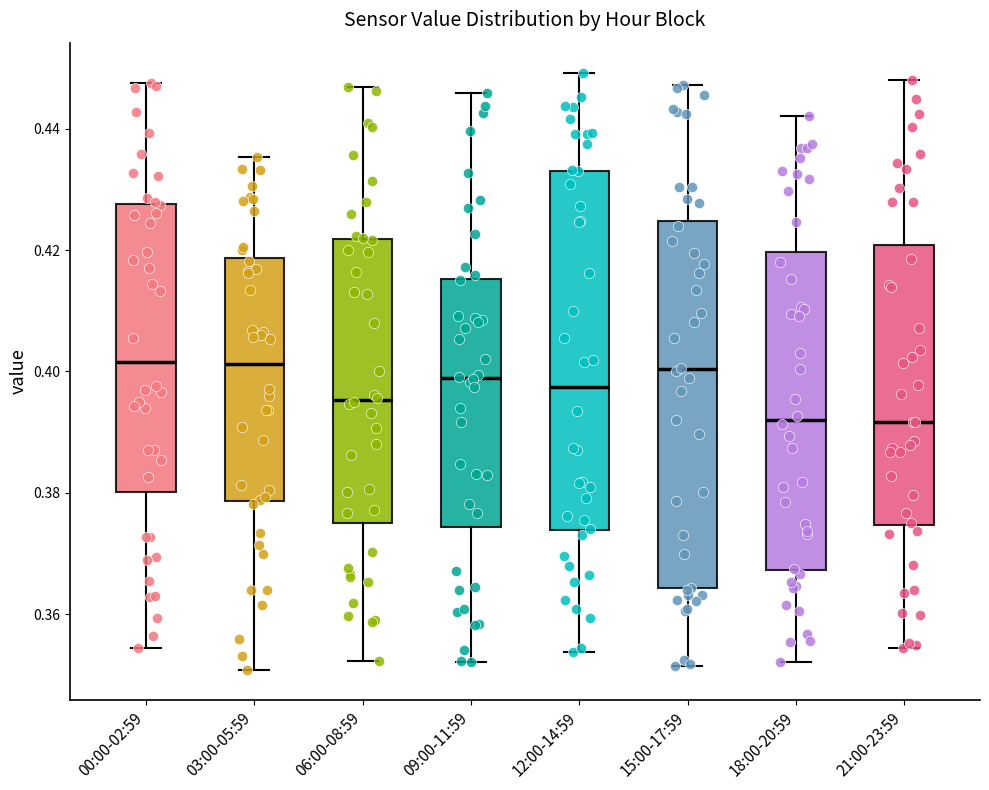

Reading left to right, transcribe this box plot: for each box, give where its median line is, the range the box spans, and where its two whiskers end, as read against the y-axis. The values are not printed on the chart, so give them approximately, as read against the axis.

00:00-02:59: median 0.402, box 0.380 to 0.428, whiskers 0.354 to 0.448
03:00-05:59: median 0.402, box 0.378 to 0.418, whiskers 0.350 to 0.436
06:00-08:59: median 0.396, box 0.374 to 0.422, whiskers 0.352 to 0.446
09:00-11:59: median 0.398, box 0.374 to 0.416, whiskers 0.352 to 0.446
12:00-14:59: median 0.398, box 0.374 to 0.434, whiskers 0.354 to 0.450
15:00-17:59: median 0.400, box 0.364 to 0.424, whiskers 0.352 to 0.448
18:00-20:59: median 0.392, box 0.368 to 0.420, whiskers 0.352 to 0.442
21:00-23:59: median 0.392, box 0.374 to 0.420, whiskers 0.354 to 0.448